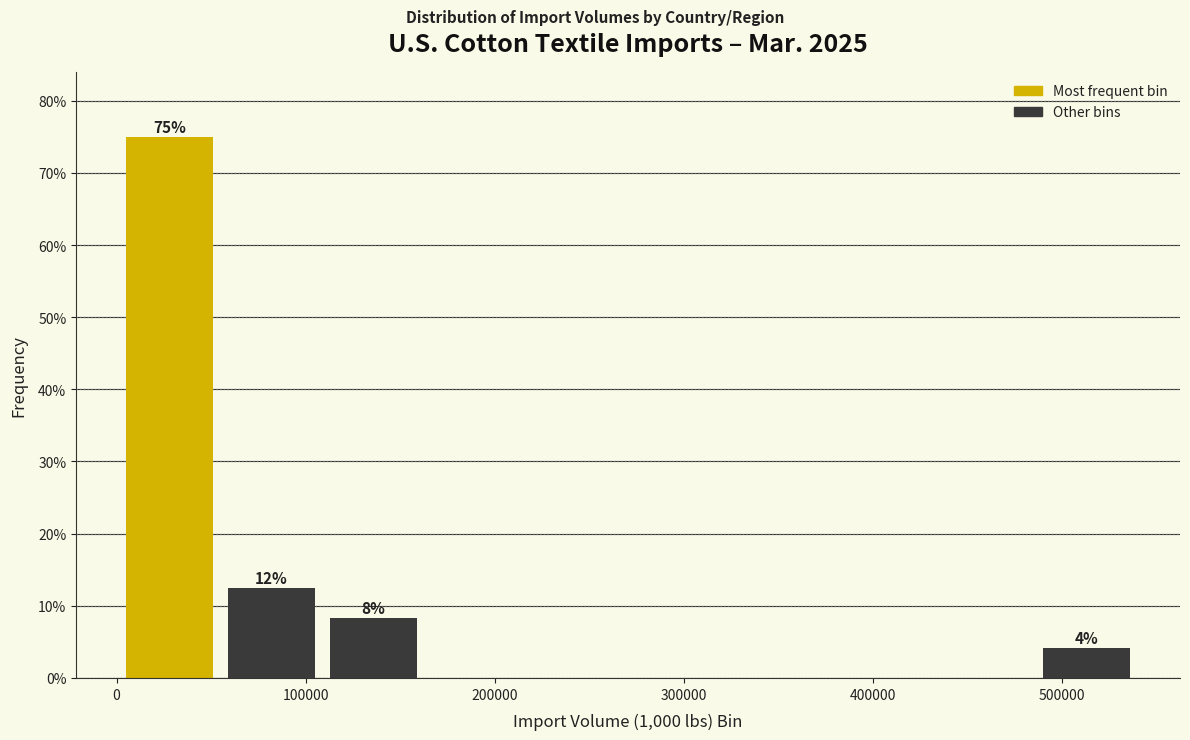

Which range on the x-axis has the tallest bar?

0 to 50000